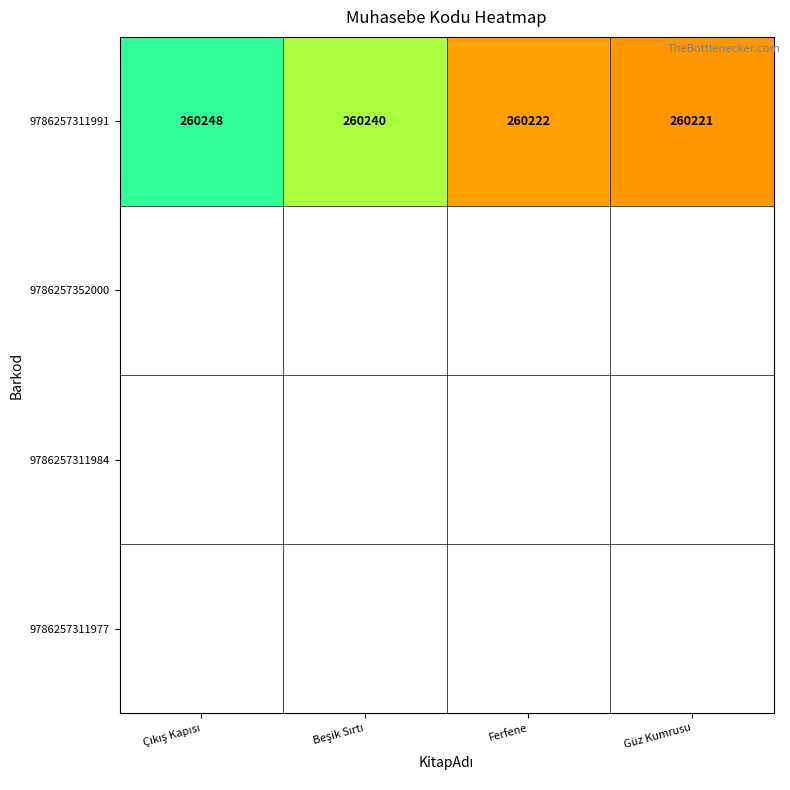

Reading right to left, transcribe all the data shown in this chart.

260221	260222	260240	260248